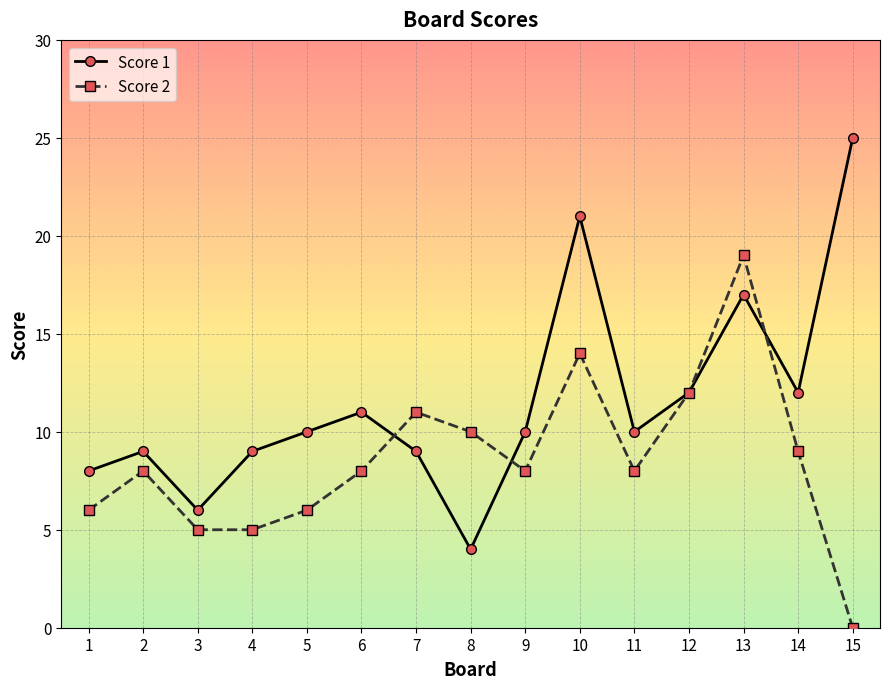

What is the difference between the maximum and minimum values in the Score 1 series?

21